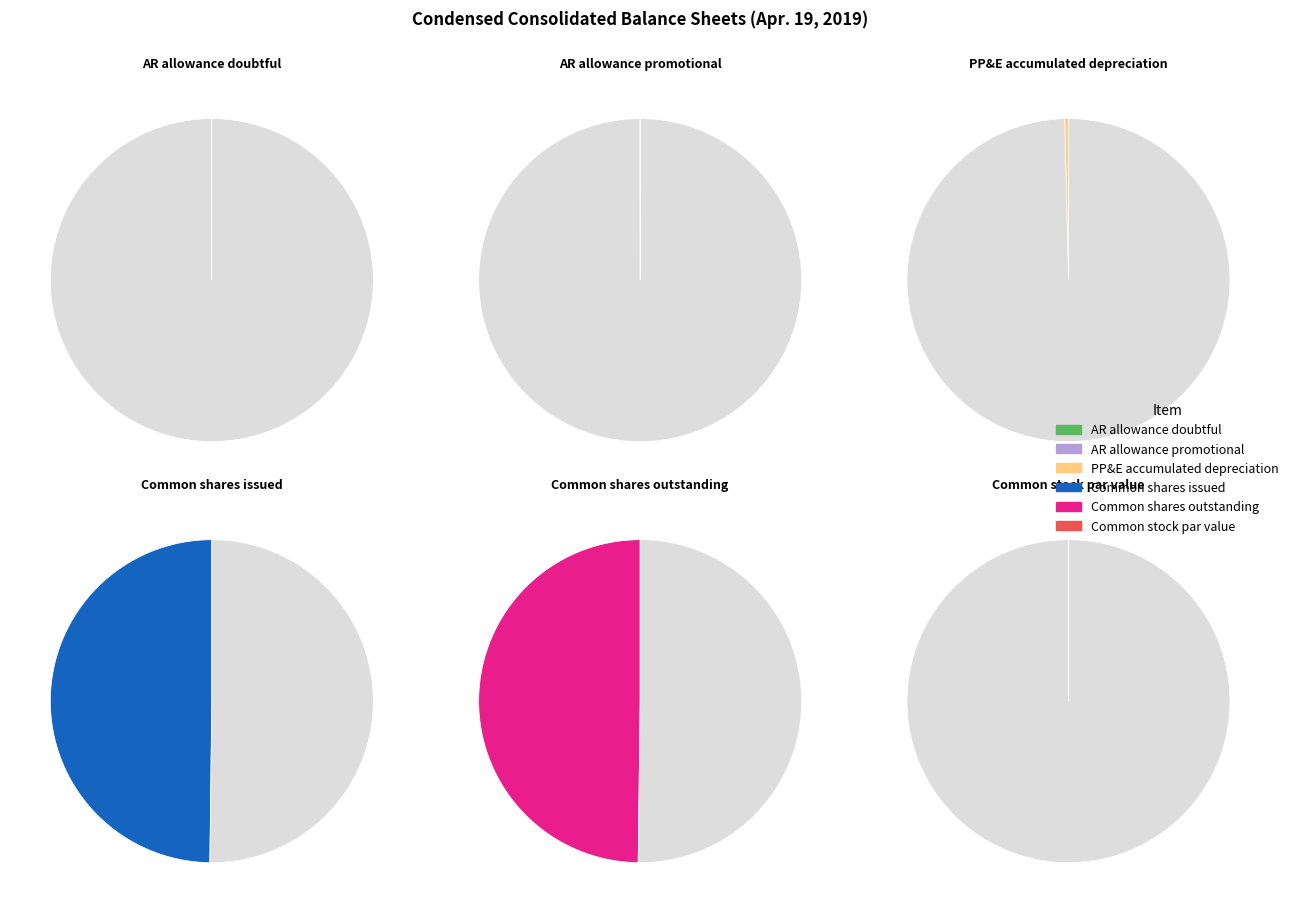

Is it true that Accounts receivable, allowance for promotional is 1% of the pie?

False